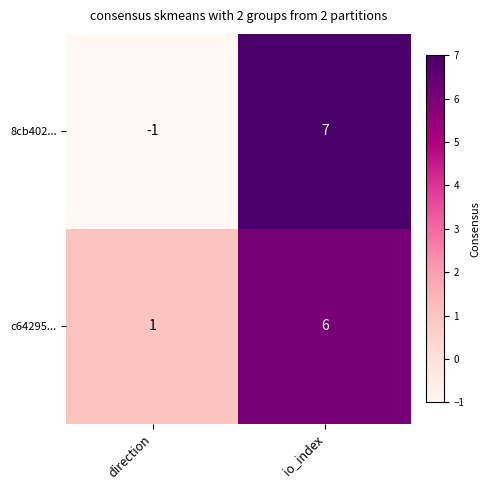

Rank the series by their maximum value, from lowest to highest.

c64295..., 8cb402...